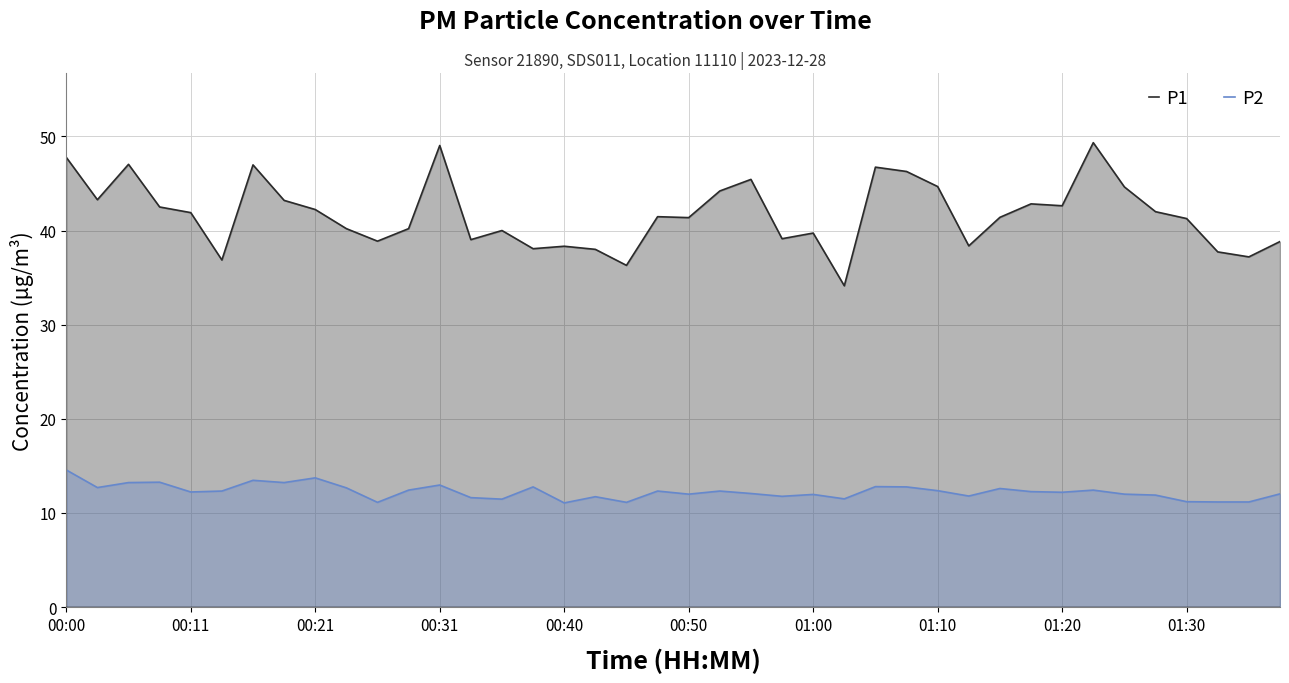

What is the maximum value shown in the chart?

49.3